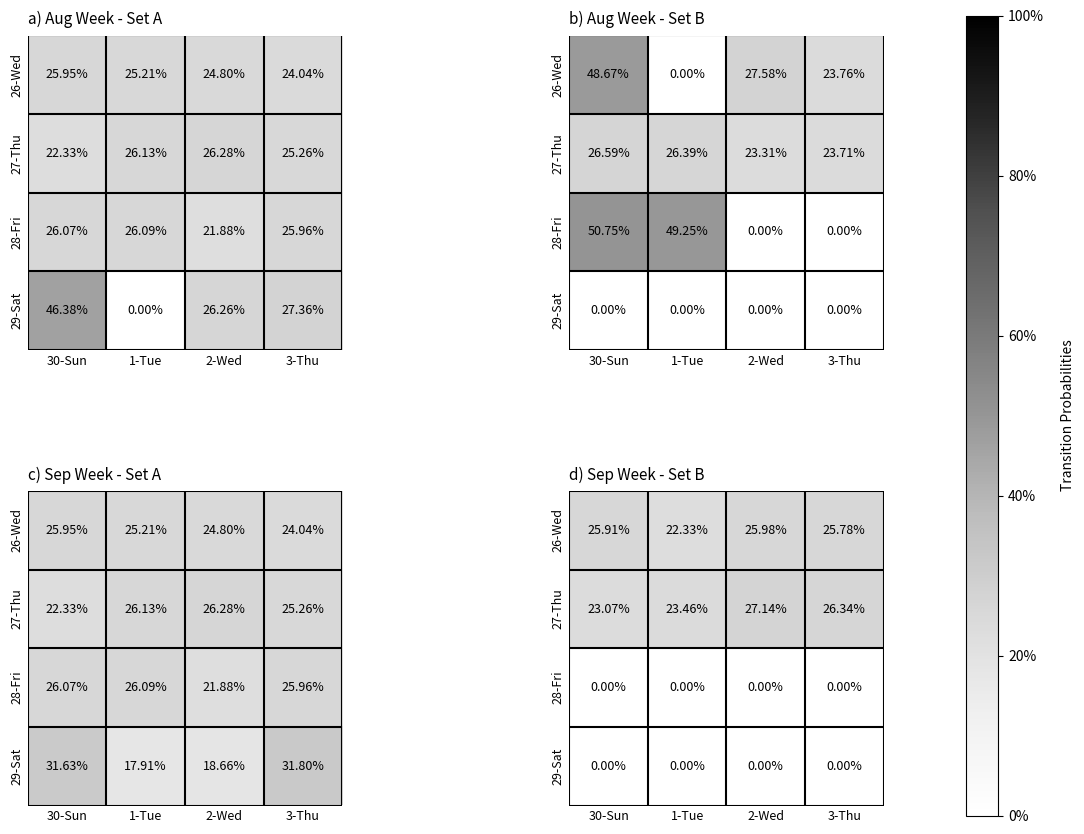

What is the total value across all series at 1-Tue?

0.5